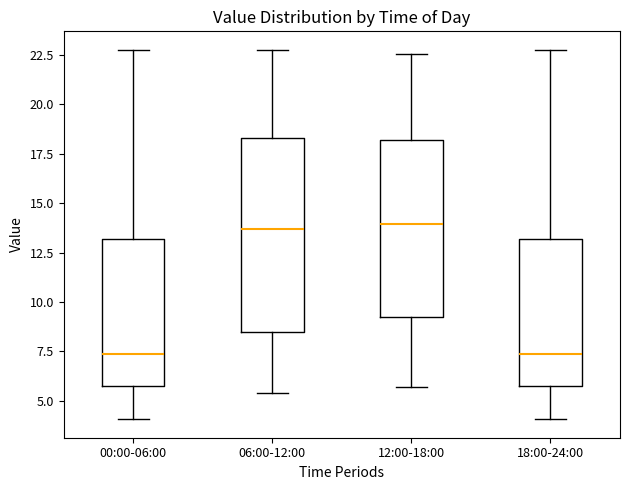

Where does the median line of the box for 06:00-12:00 sit on the y-axis? The values are not printed on the chart, so give them approximately, as read against the axis.

13.5